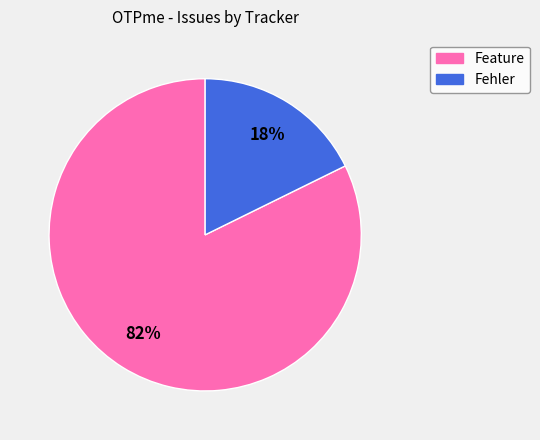

Combined, do Fehler and Feature account for over 50%?

Yes